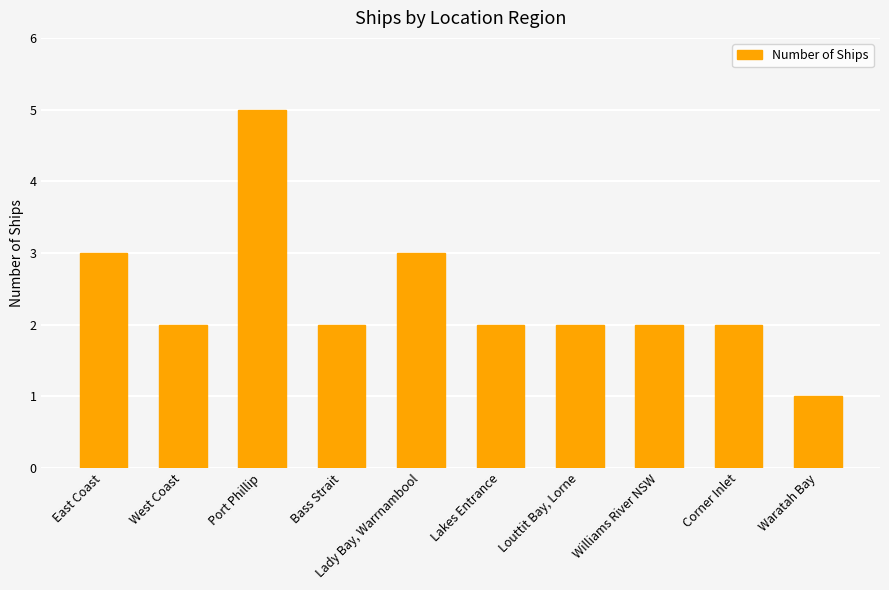

At which label does the data first exceed 2?

East Coast